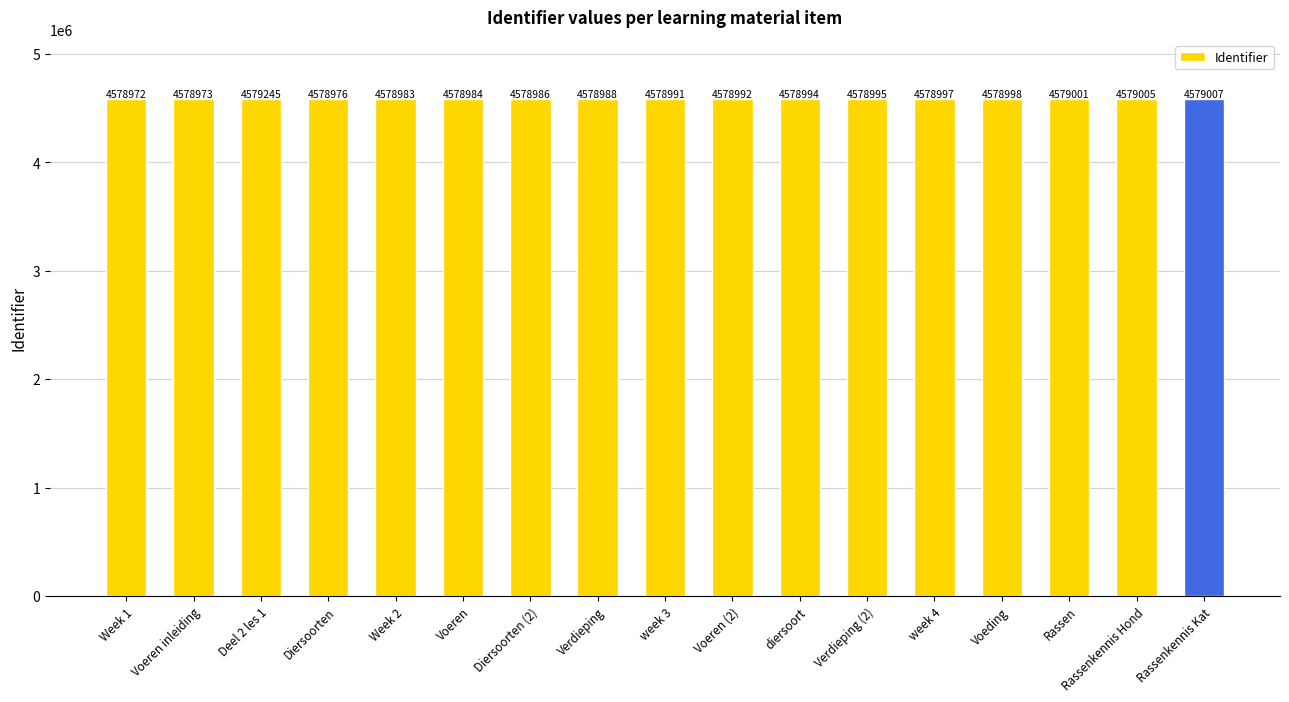

What is the sum of the values at diersoort and Rassenkennis Hond?

9157999